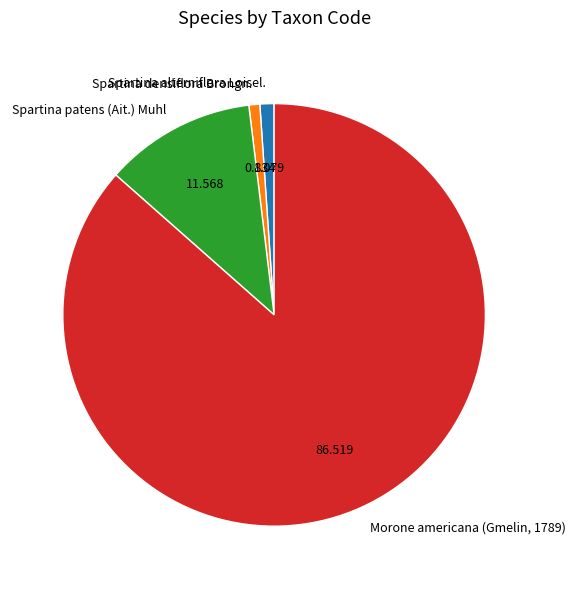

Which has a higher value, Spartina densiflora Brongn. or Morone americana (Gmelin, 1789)?

Morone americana (Gmelin, 1789)